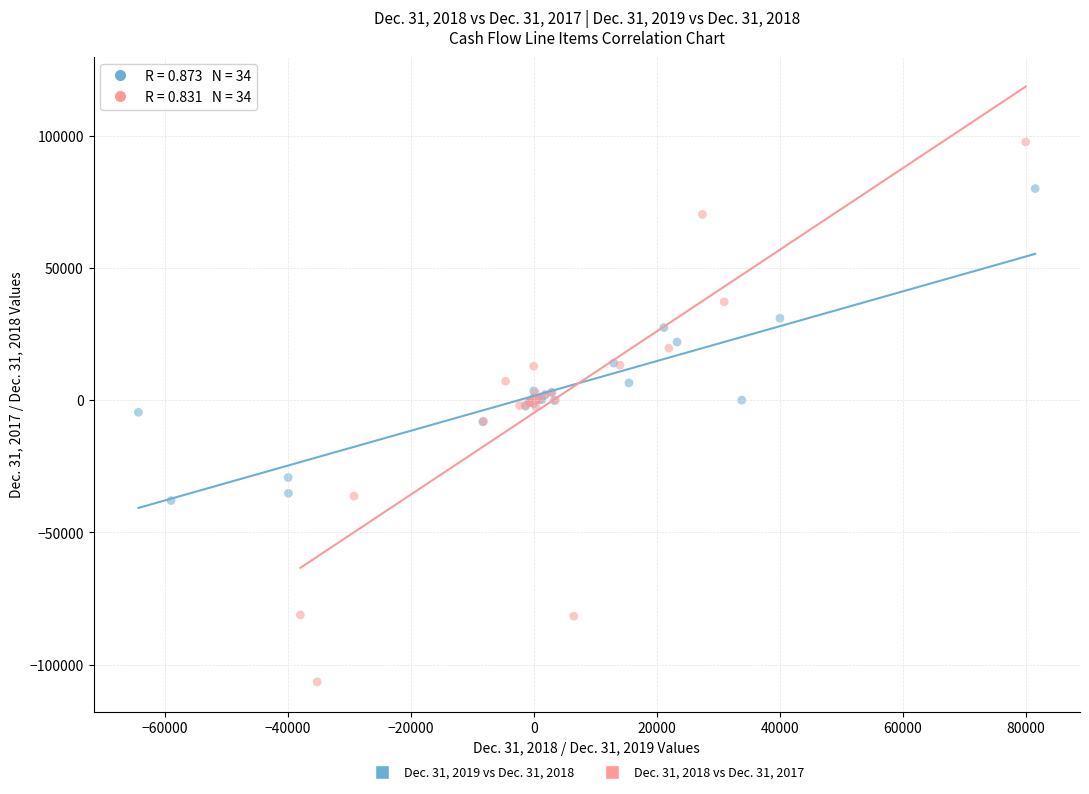

Which series contains the lowest Y value?

Dec. 31, 2018 vs Dec. 31, 2017